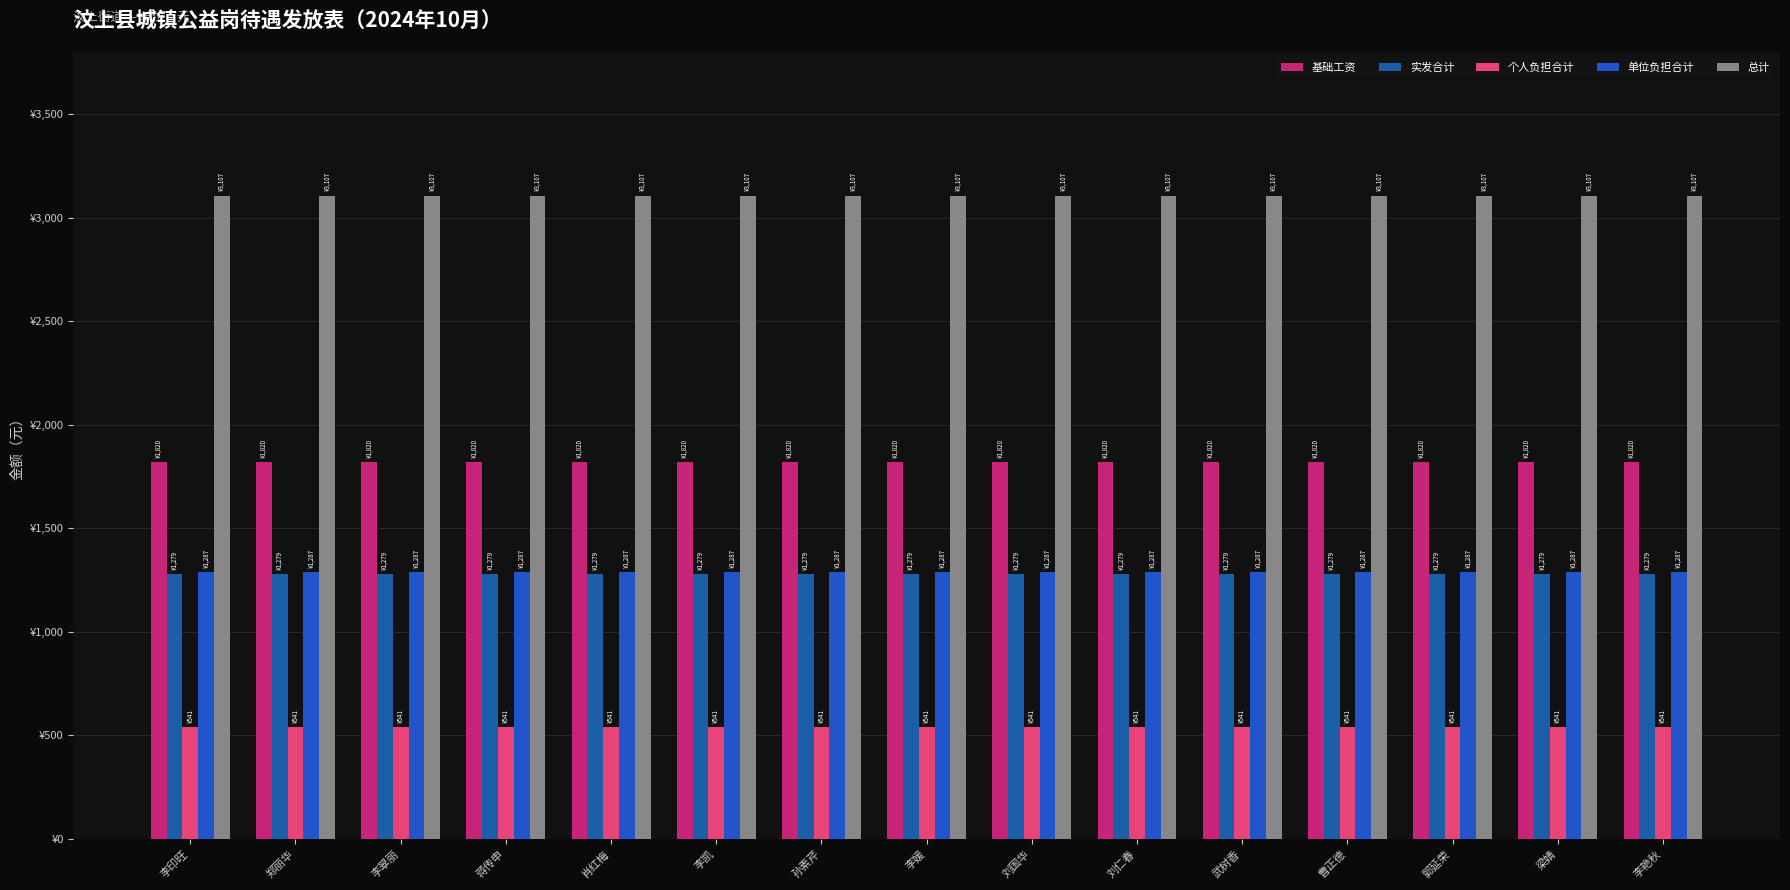

What is the value of the 单位负担合计 bar at the 14th from the left?

1287.0